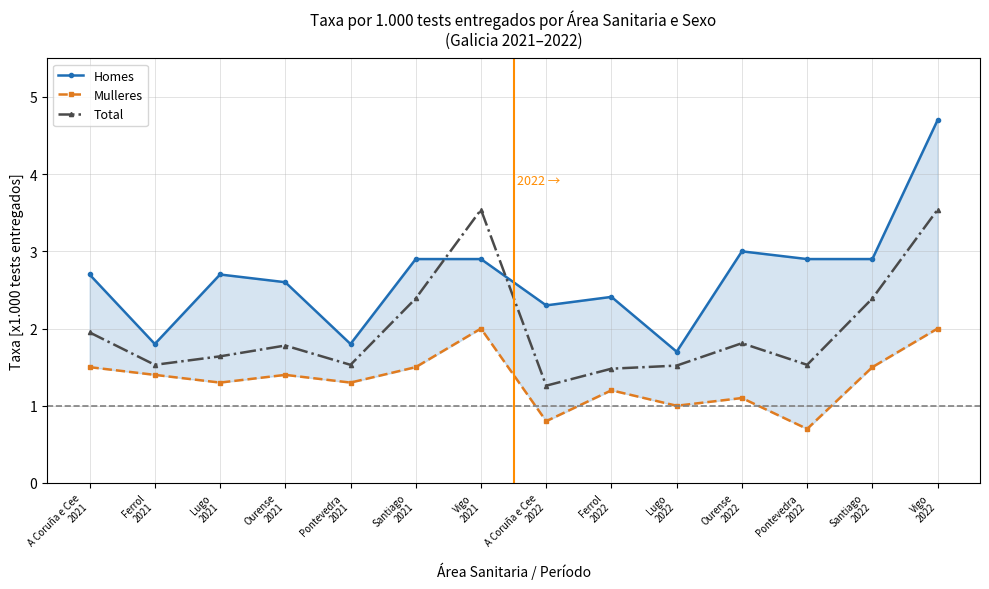

How many series are shown in this chart?

3